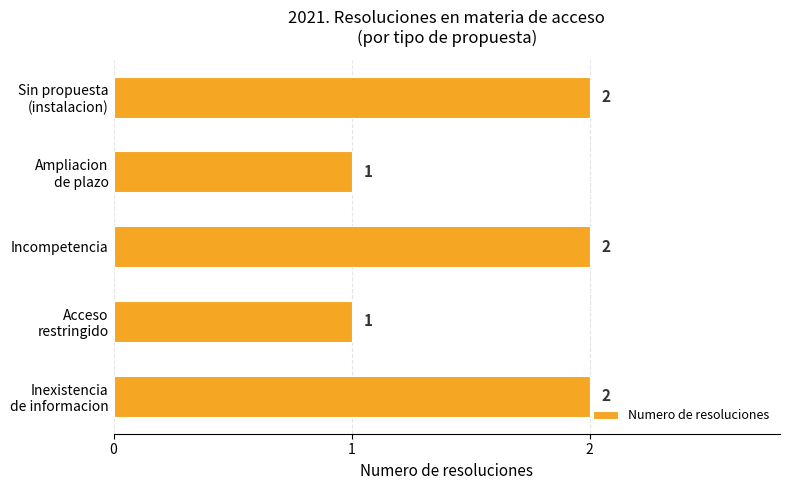

Does the chart contain any negative values?

No